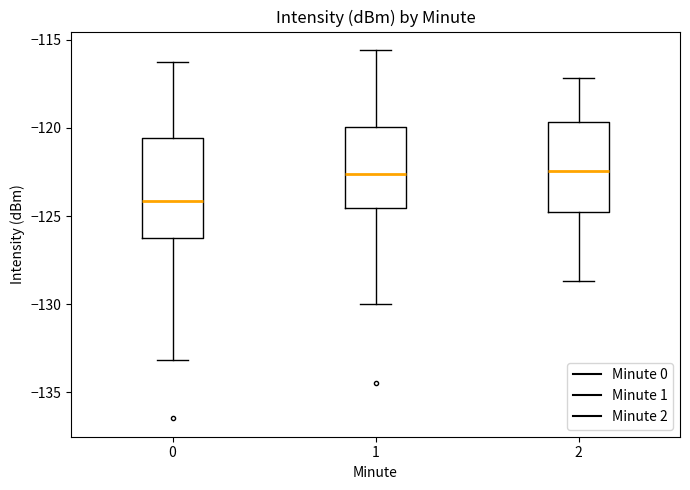

Comparing the boxes themselves (not the whiskers), which one is the tallest?

0